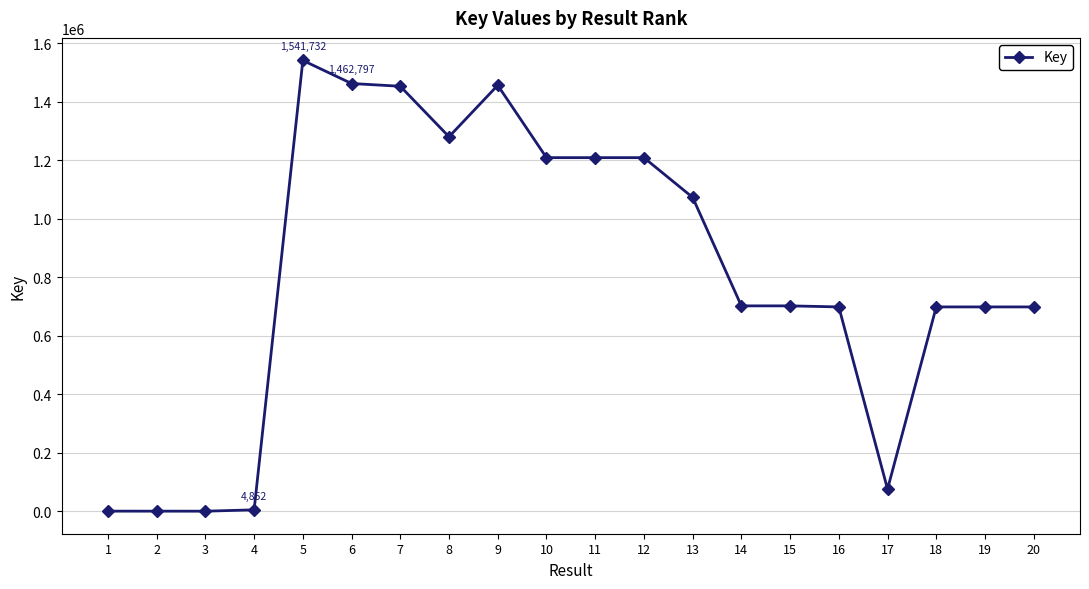

What is the change in value from 5 to 8?

-261017